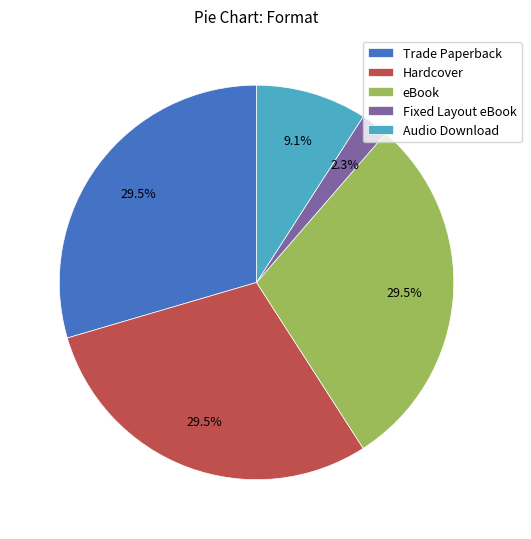

Does any single category account for the majority?

No